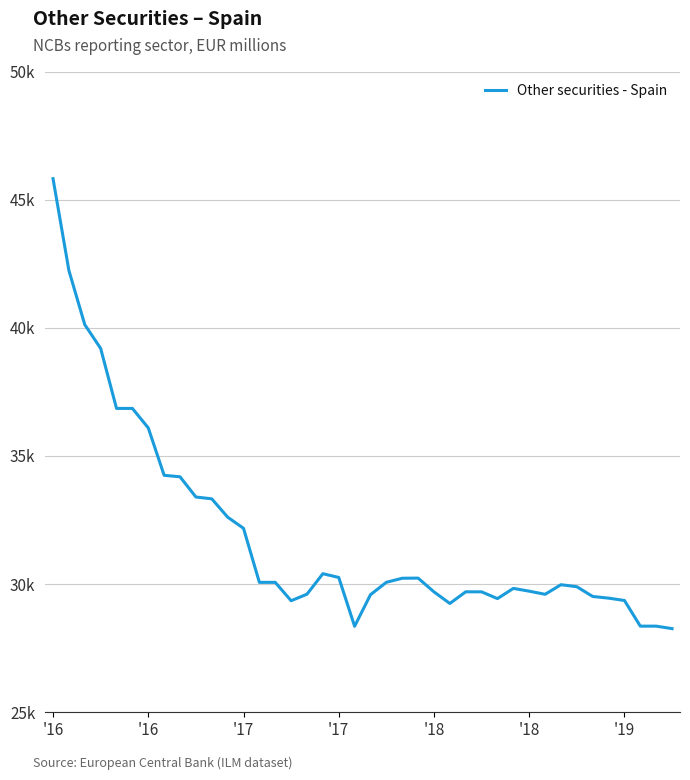

True or false: there are more than 1 points higher than both neighbors.

True